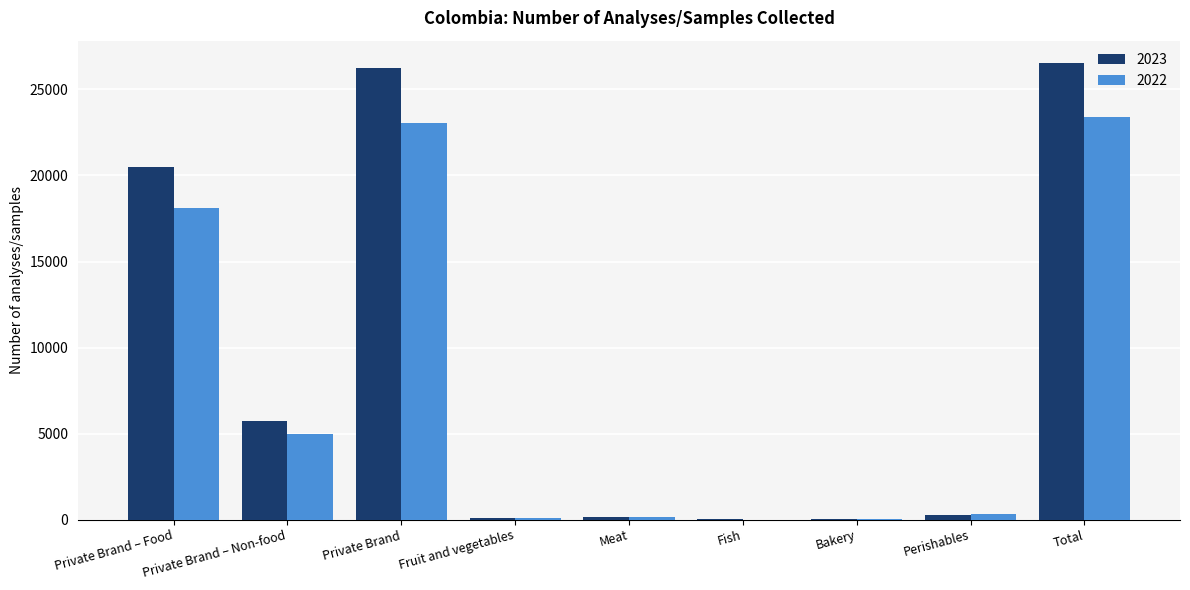

What is the maximum value for 2022?

23382